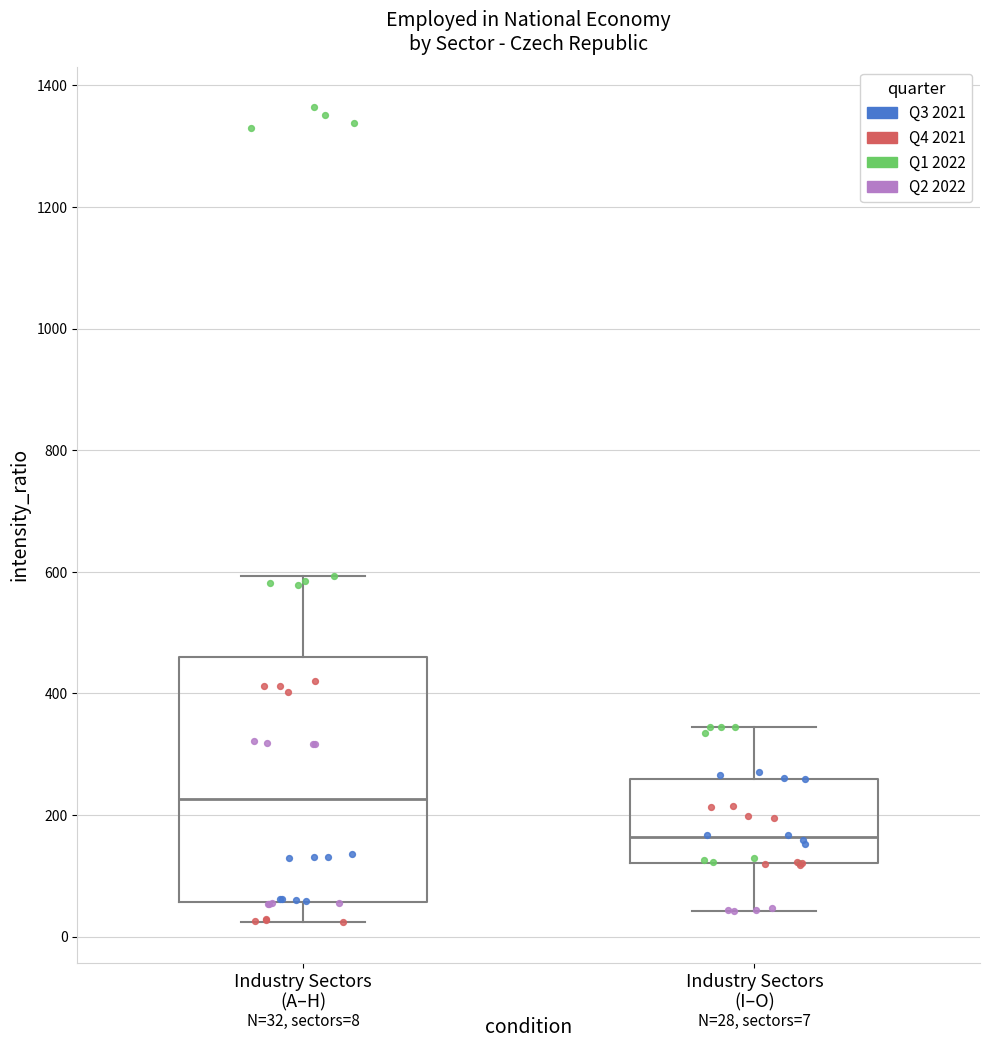

Which box's median line is the highest?

Industry Sectors (A–H)